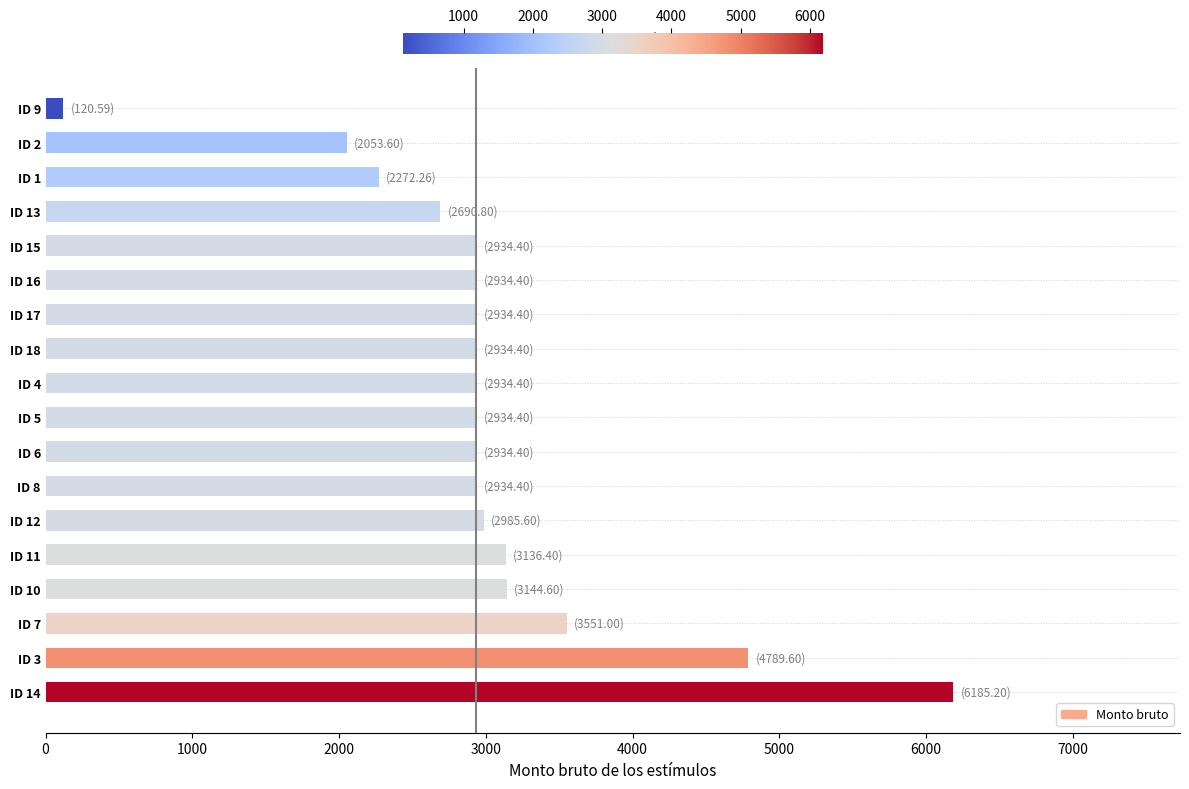

What is the difference between the maximum and minimum values?

6064.6